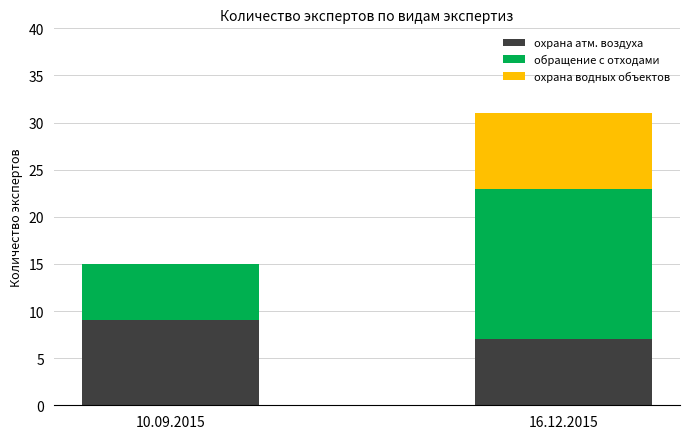

At which category is the sum across all series the highest?

16.12.2015